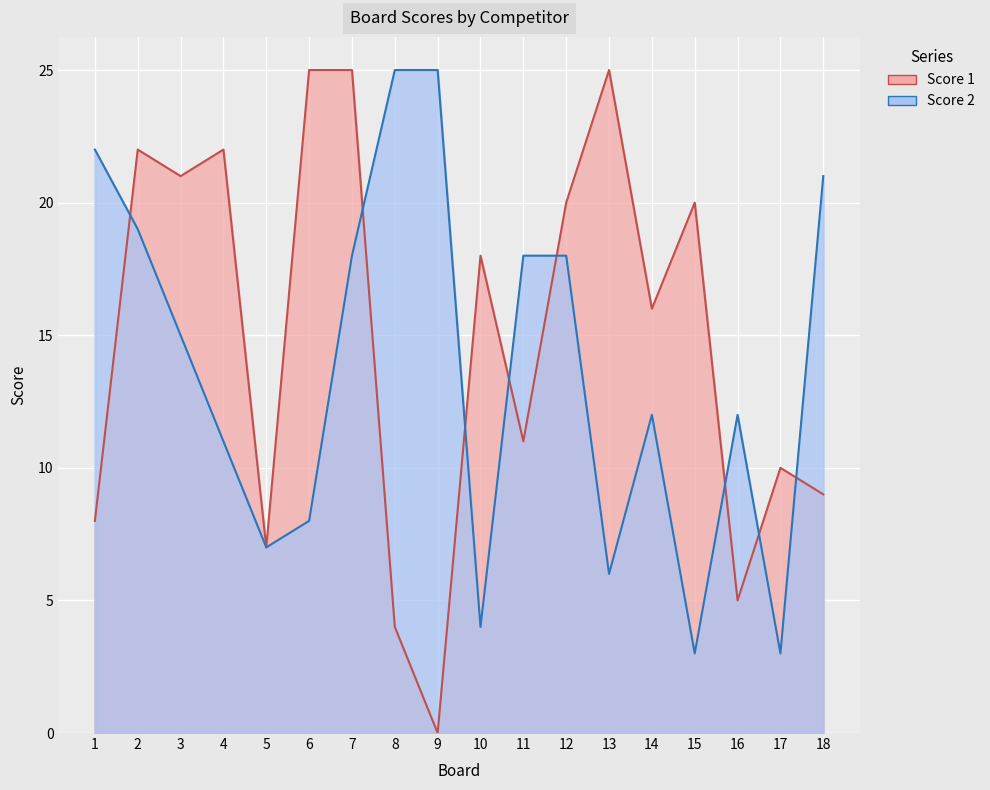

Reading left to right, list all the values displayed in this chart.

Score 1: 8	22	21	22	7	25	25	4	0	18	11	20	25	16	20	5	10	9
Score 2: 22	19	15	11	7	8	18	25	25	4	18	18	6	12	3	12	3	21